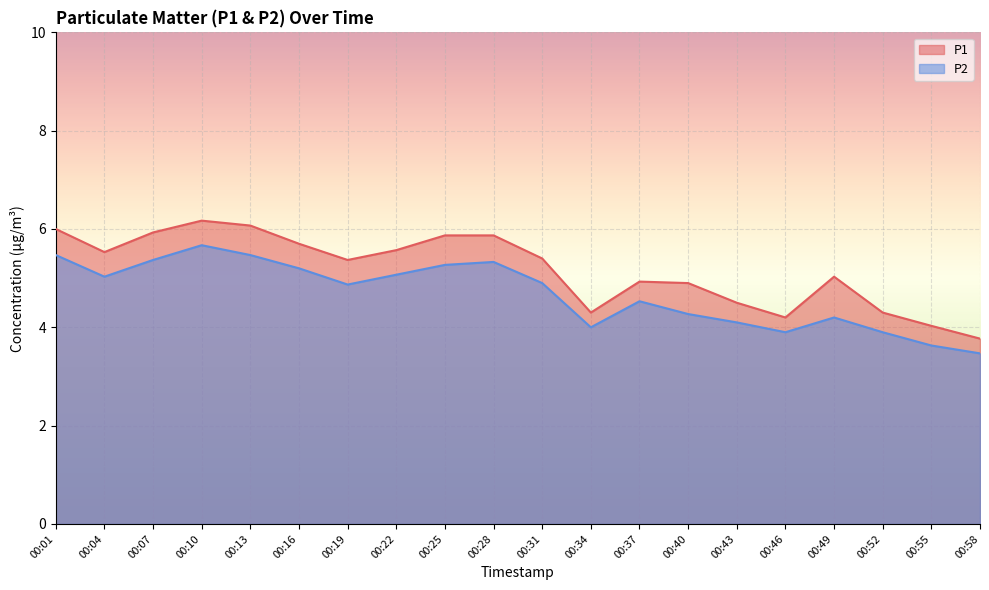

In P1, how many points are higher than both neighbors (excluding endpoints)?

3